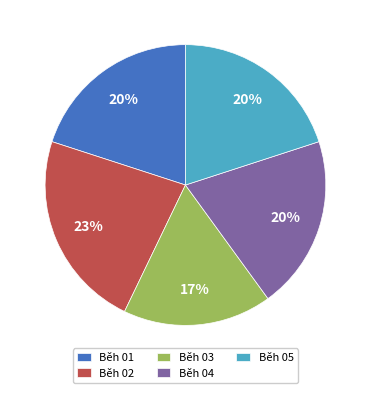

Which has a higher value, Běh 04 or Běh 03?

Běh 04